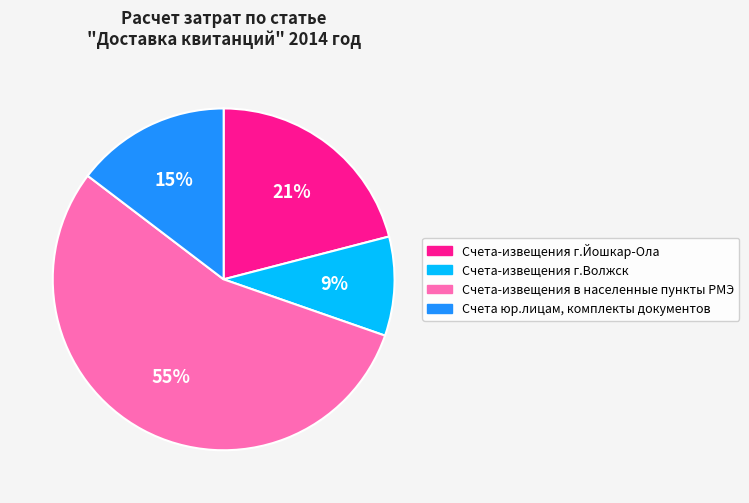

True or false: Счета-извещения в населенные пункты РМЭ accounts for 45% of the total.

False